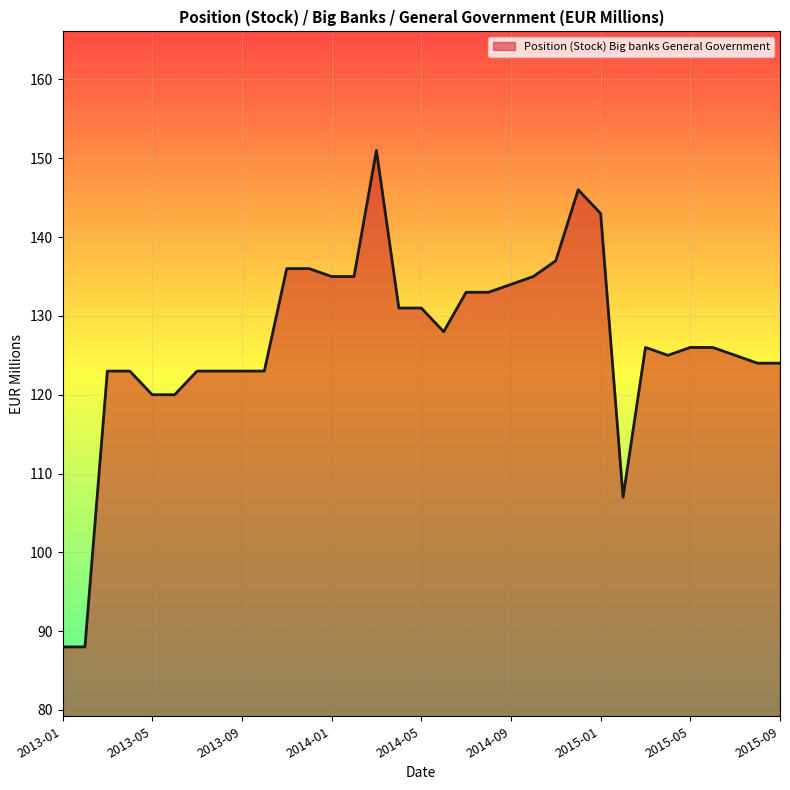

How many lines are shown in the chart?

1